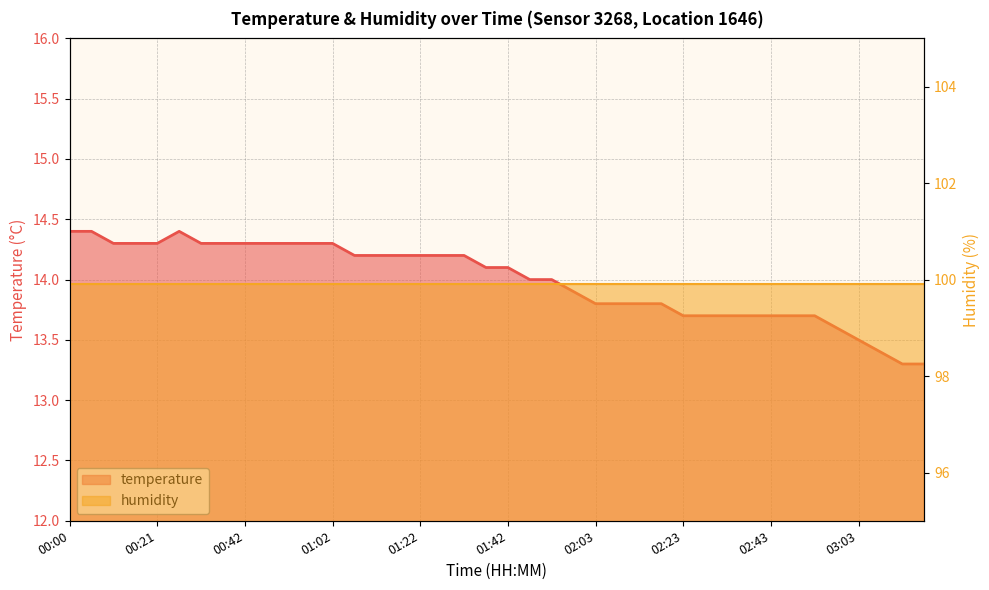

What is the smallest value displayed?

13.3